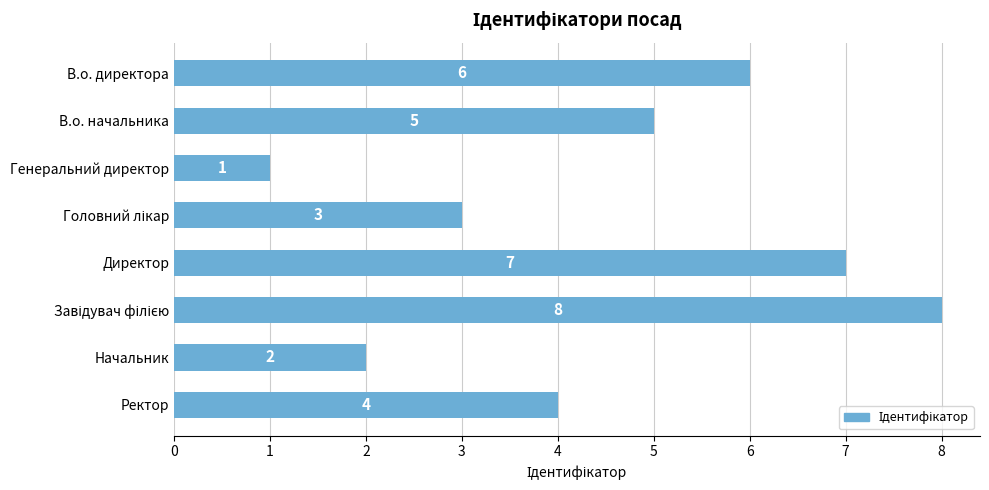

True or false: the data shows 2 at Начальник.

True